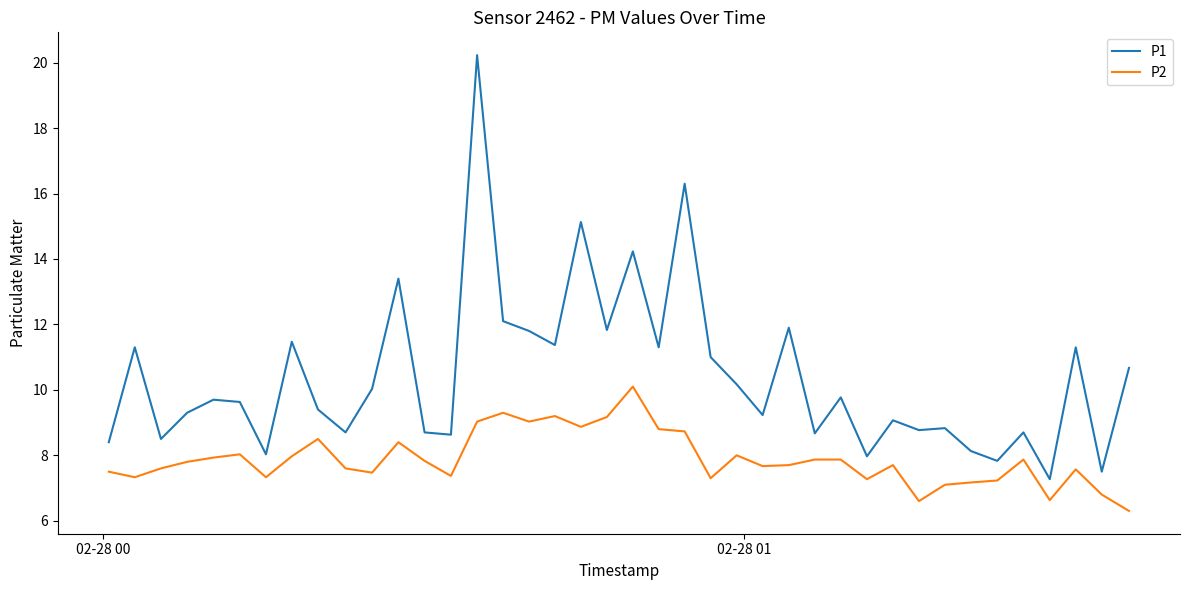

What is the maximum value shown in the chart?

20.2